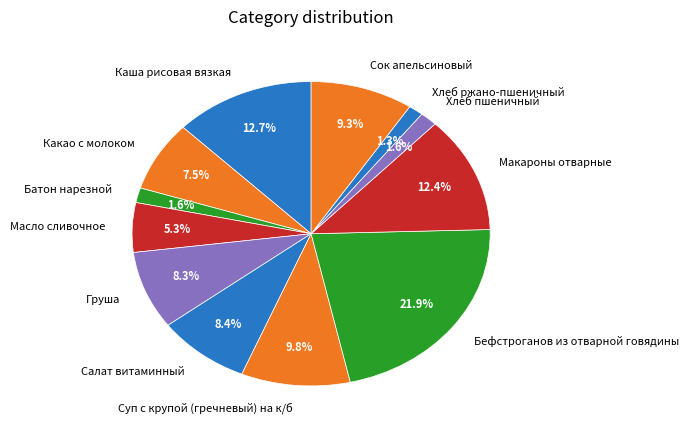

Does any single category account for the majority?

No